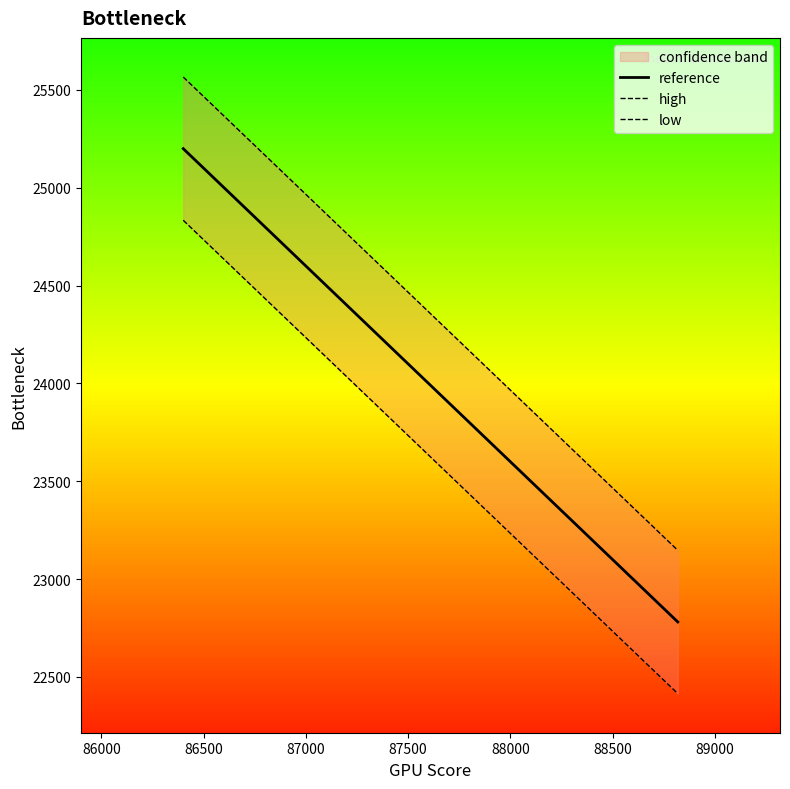

List the series in order of their peak value, highest first.

high, reference, low